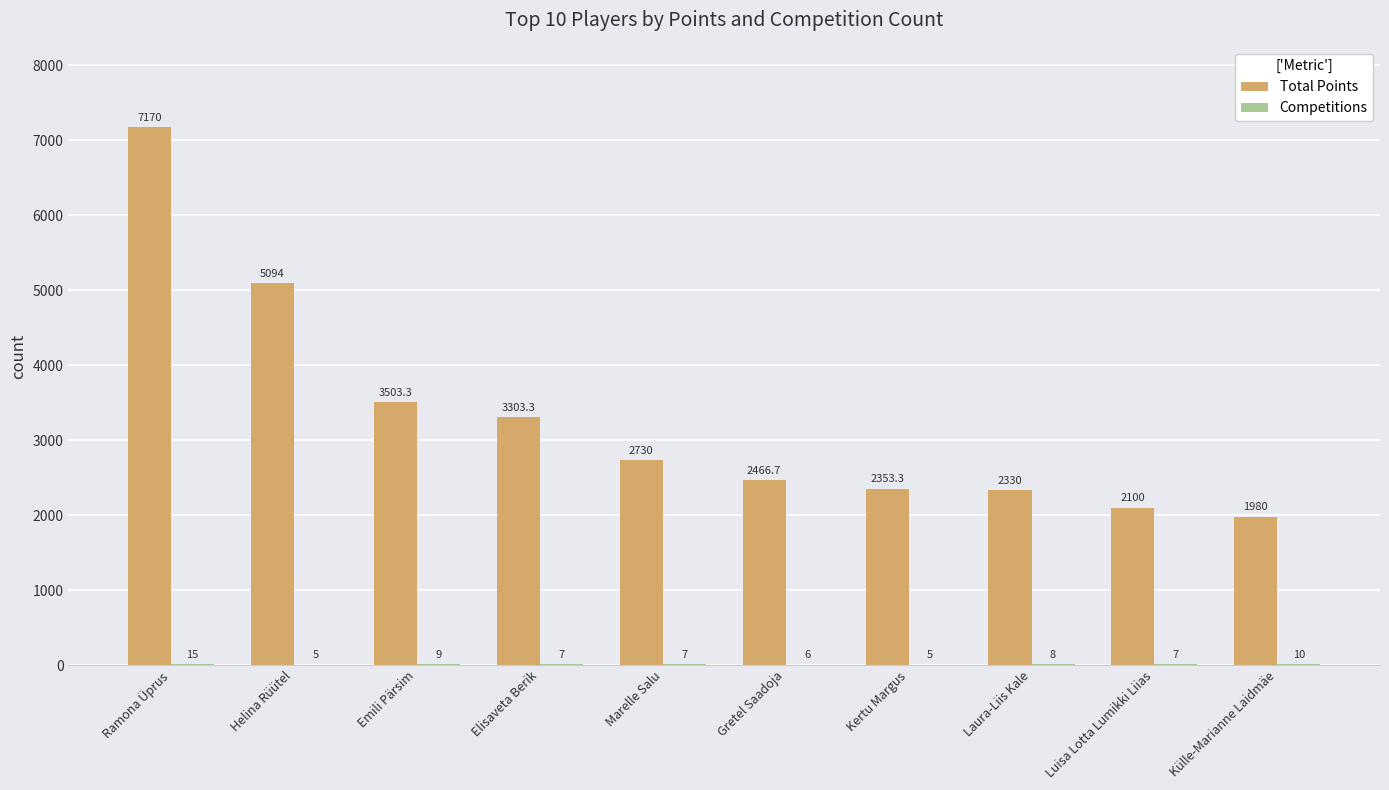

Which series changed the most between Marelle Salu and Laura-Liis Kale?

Total Points